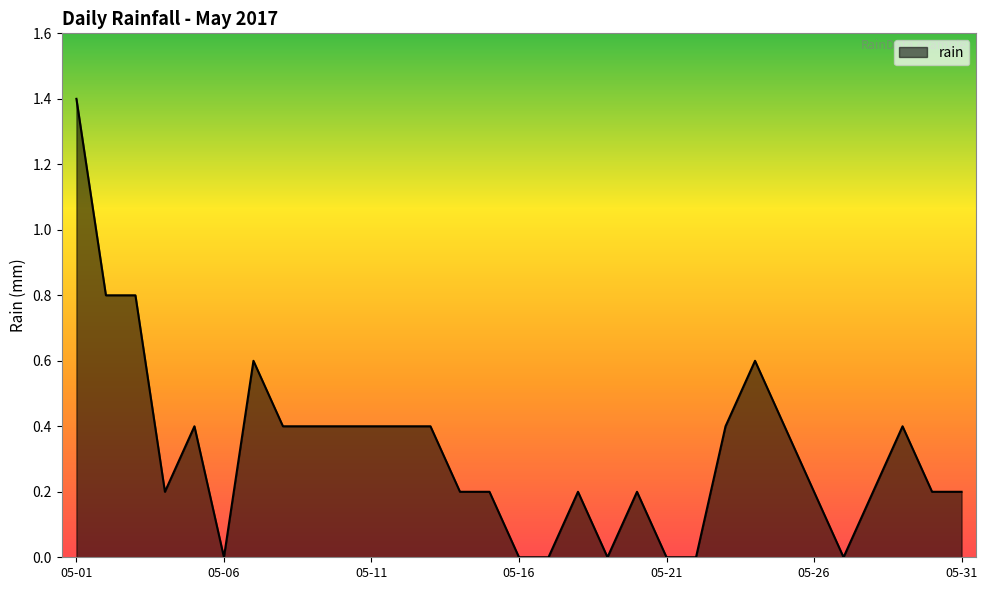

How many series are shown in this chart?

1